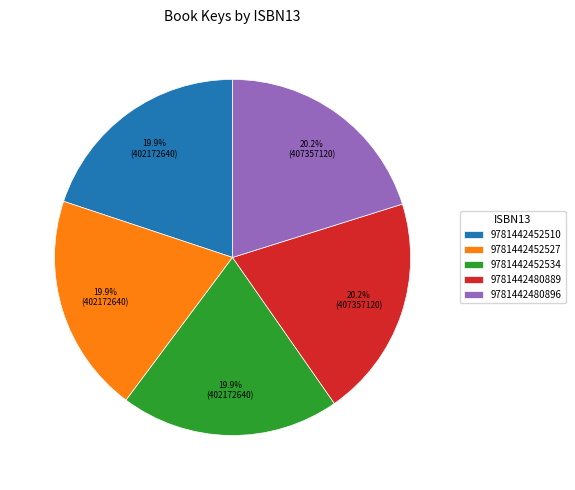

Combined, what portion of the pie is 9781442452527 and 9781442480896?

40.1%